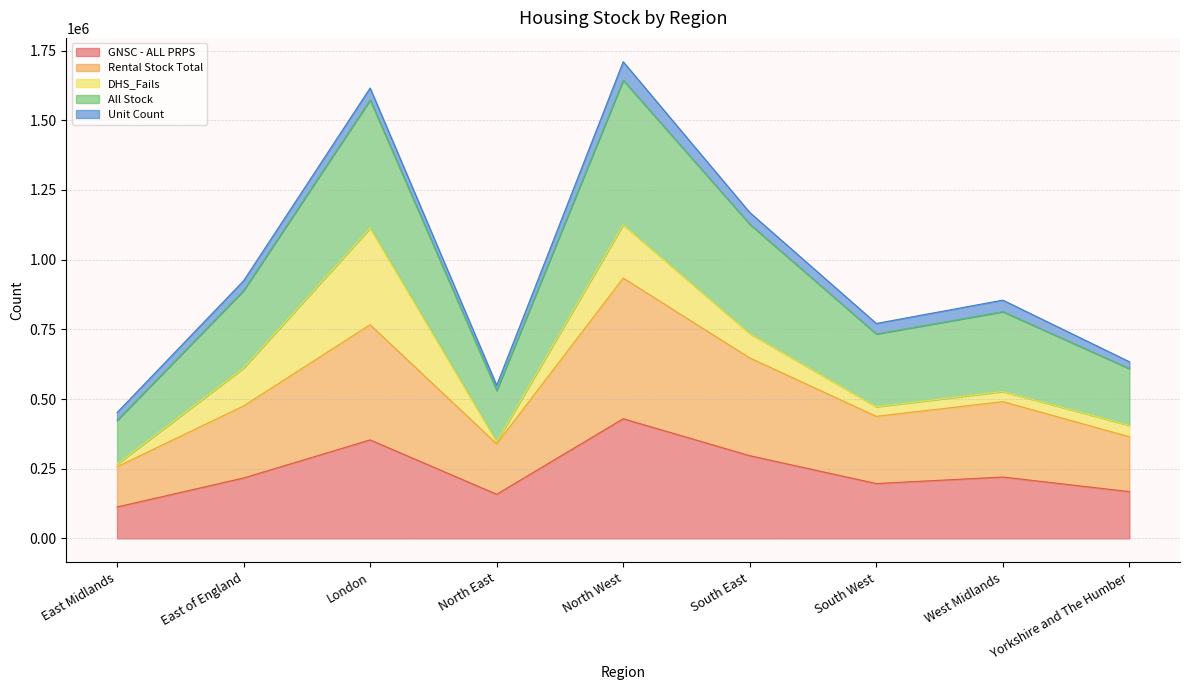

Between South East and West Midlands, which series saw the biggest shift?

All Stock